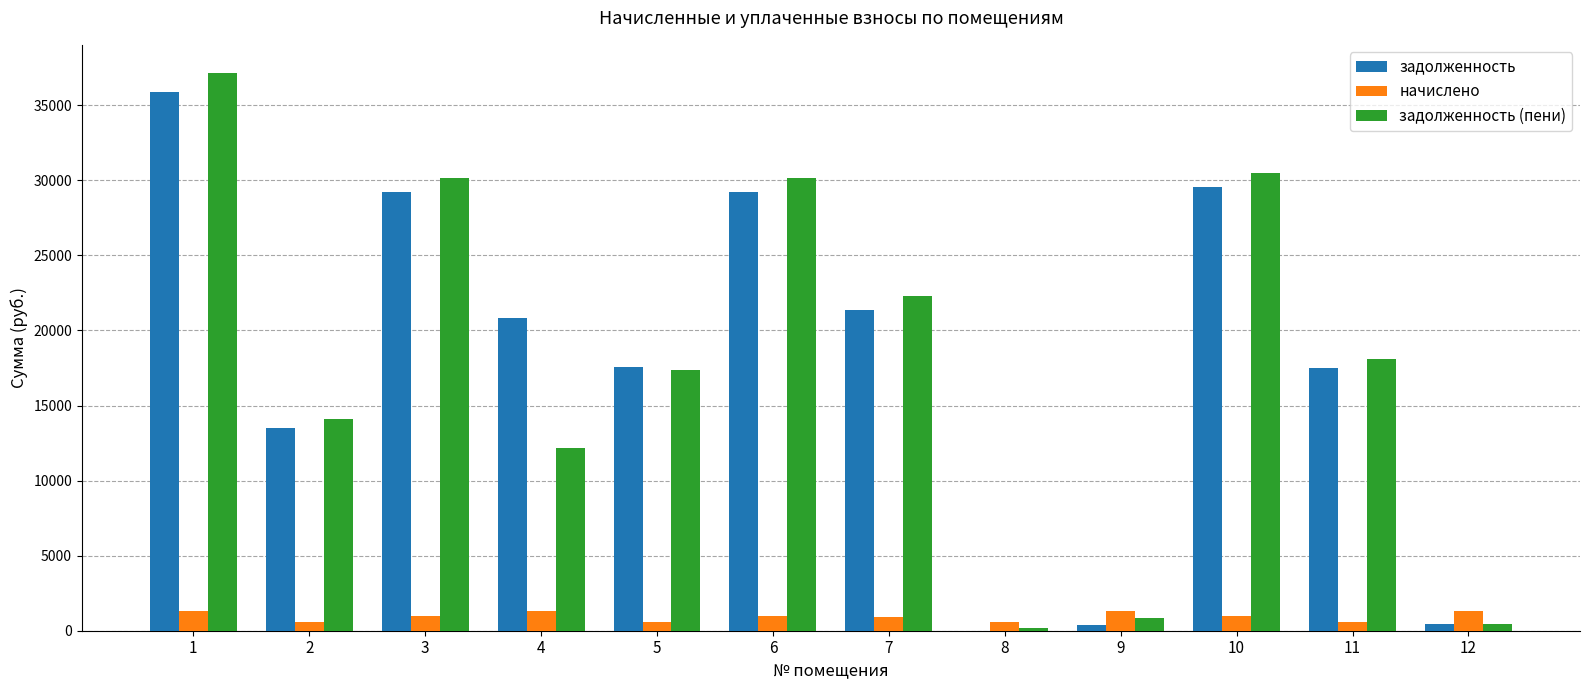

What is the highest value of the начислено series?

1303.9